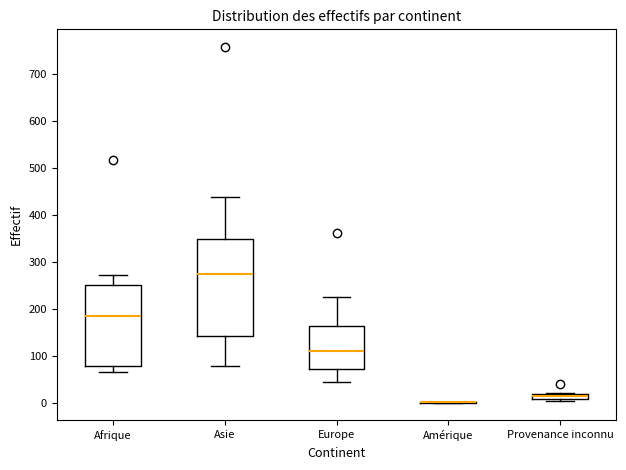

Comparing the boxes themselves (not the whiskers), which one is the tallest?

Asie